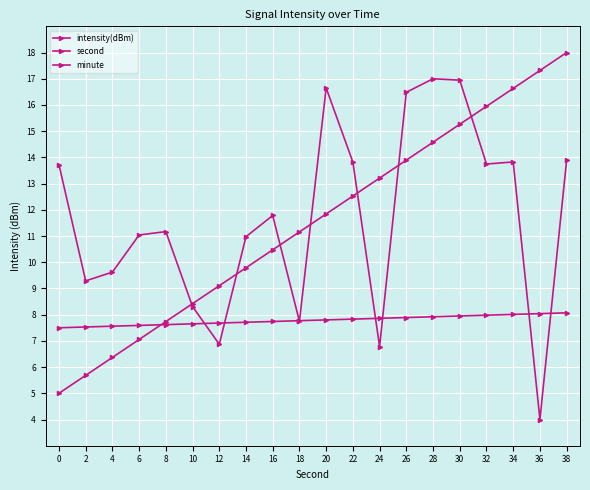

How many categories are shown in the chart?

20